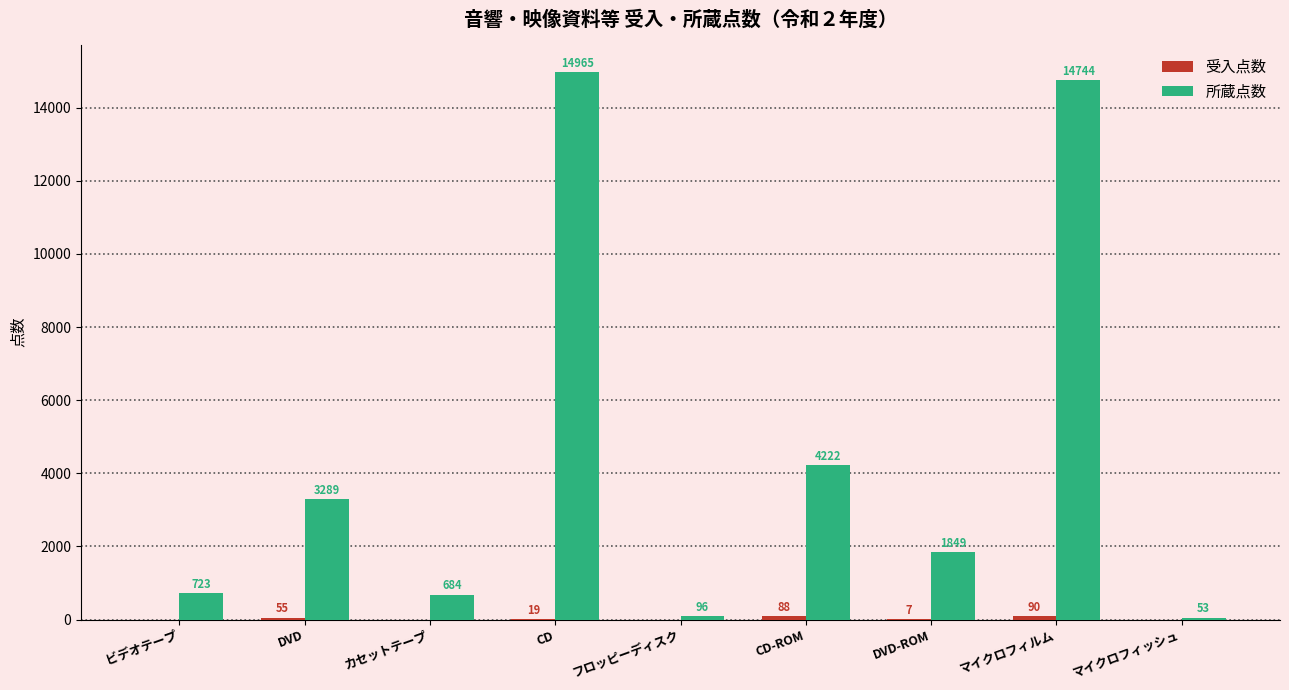

What is the total value across all series at DVD-ROM?

1856